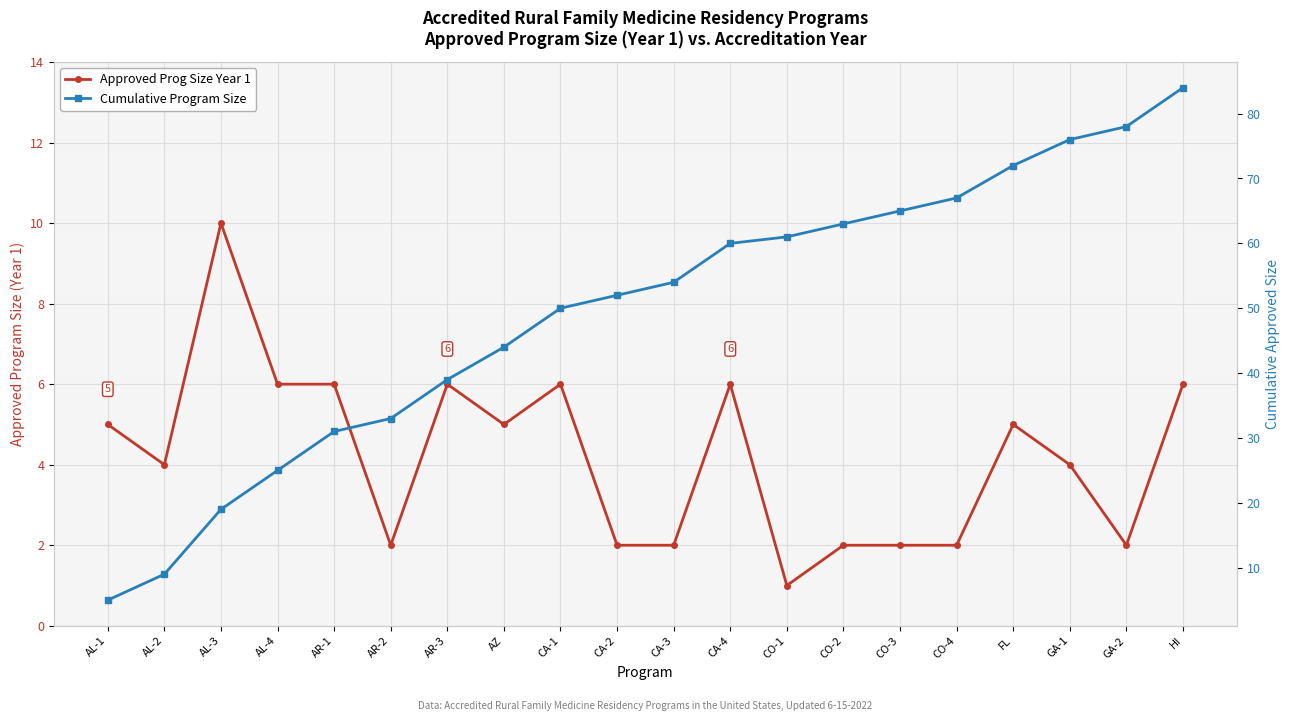

True or false: Cumulative Program Size and Approved Prog Size Year 1 intersect in this chart.

False